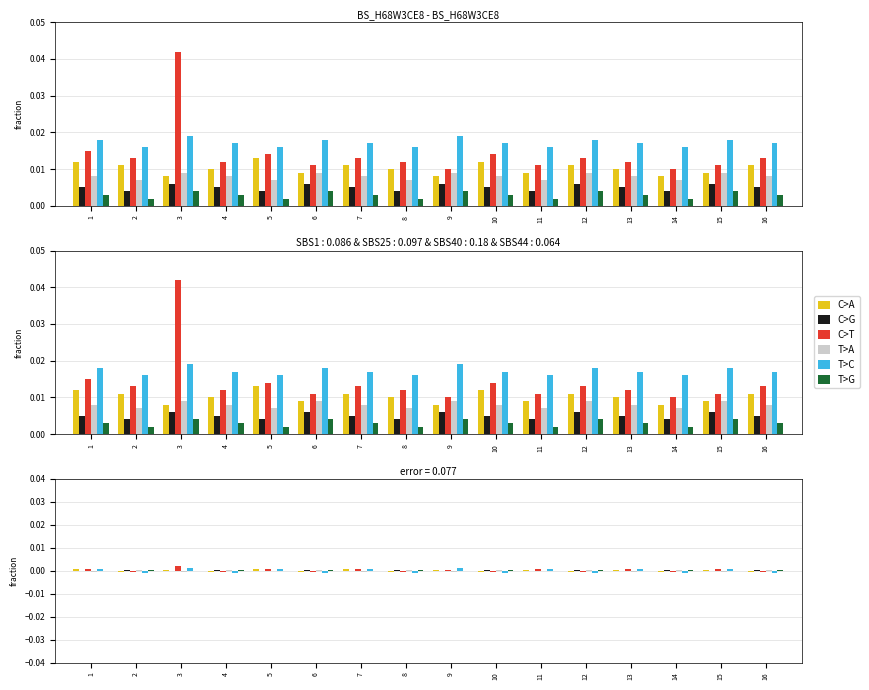

How many series are shown in this chart?

6